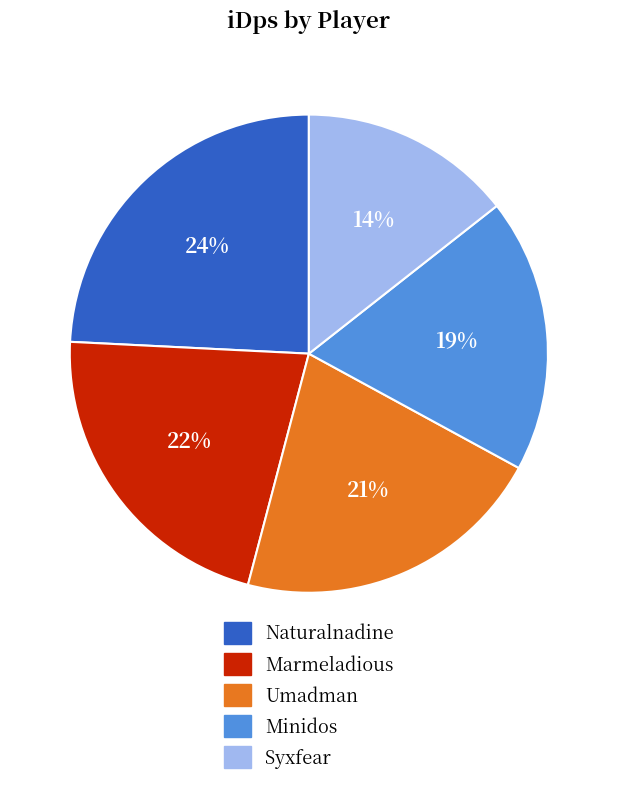

Combined, do Naturalnadine and Umadman account for over 50%?

No